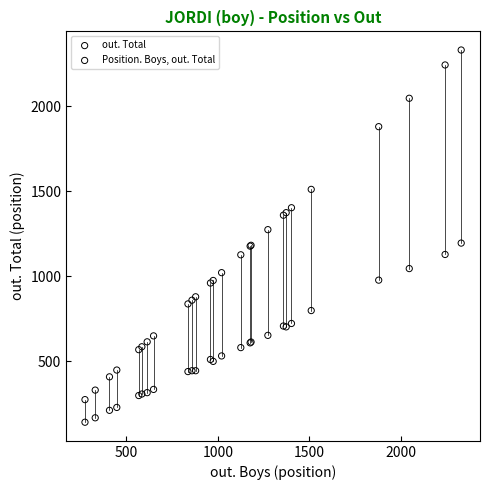

What is the X range (max minus min) for the scatter plot?

2057